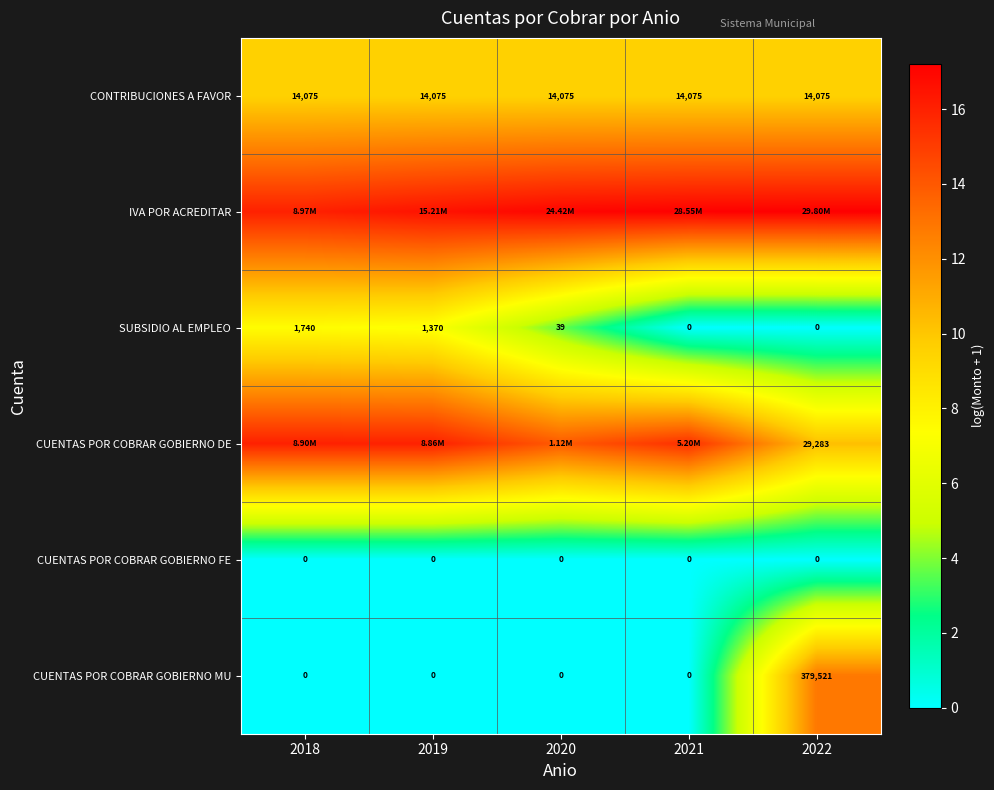

At which label is IVA POR ACREDITAR closest to 16?

2018